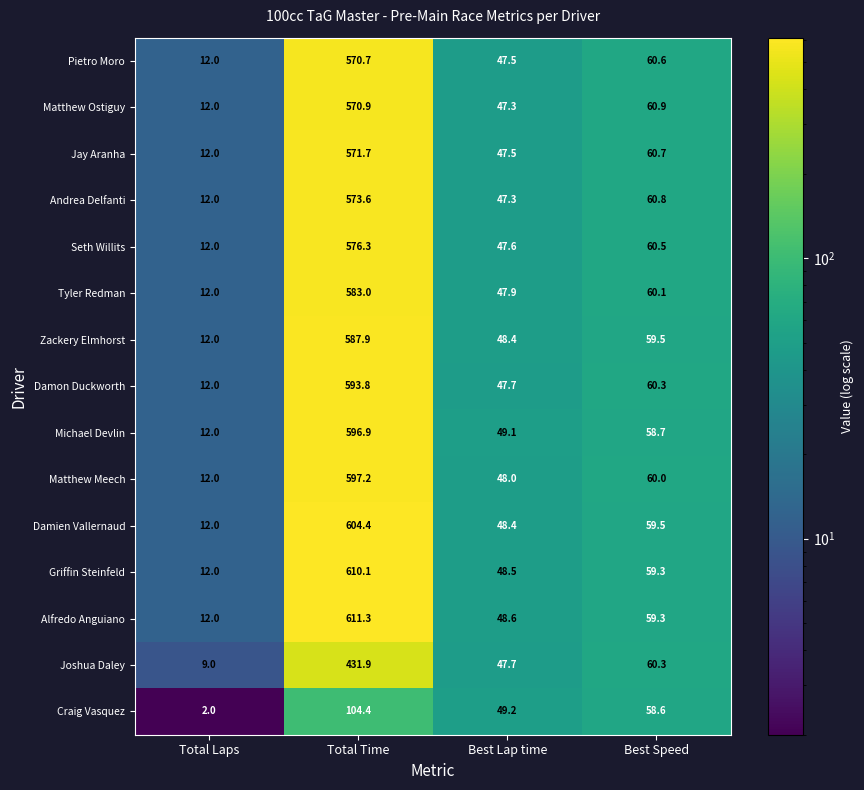

Rank the series by their maximum value, from lowest to highest.

Craig Vasquez, Joshua Daley, Pietro Moro, Matthew Ostiguy, Jay Aranha, Andrea Delfanti, Seth Willits, Tyler Redman, Zackery Elmhorst, Damon Duckworth, Michael Devlin, Matthew Meech, Damien Vallernaud, Griffin Steinfeld, Alfredo Anguiano